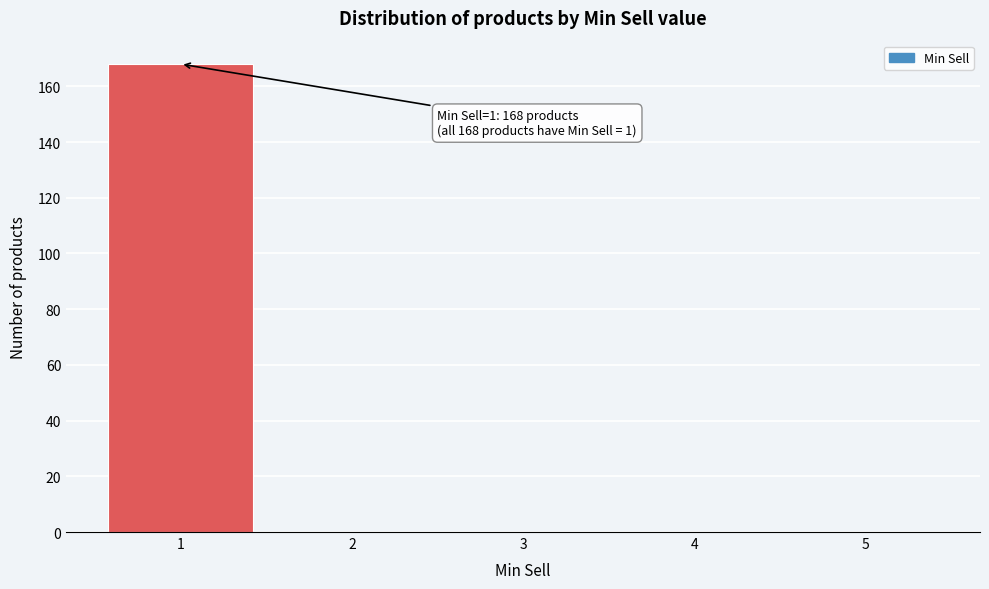

Reading left to right, transcribe all the data shown in this chart.

1=168	2=0	3=0	4=0	5=0